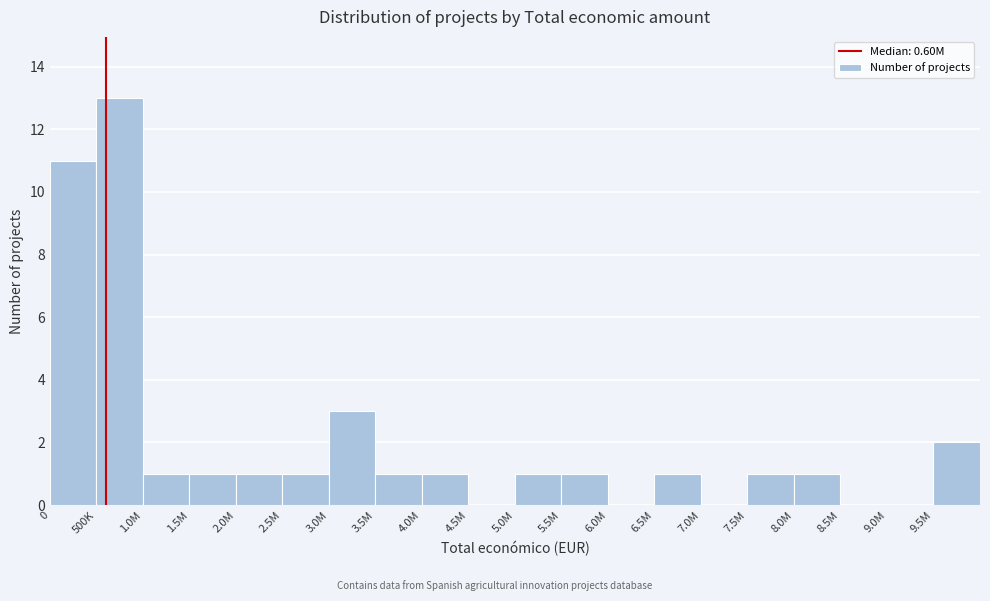

Reading left to right, transcribe all the data shown in this chart.

0=11	500K=13	1.0M=1	1.5M=1	2.0M=1	2.5M=1	3.0M=3	3.5M=1	4.0M=1	4.5M=0	5.0M=1	5.5M=1	6.0M=0	6.5M=1	7.0M=0	7.5M=1	8.0M=1	8.5M=0	9.0M=0	9.5M=2